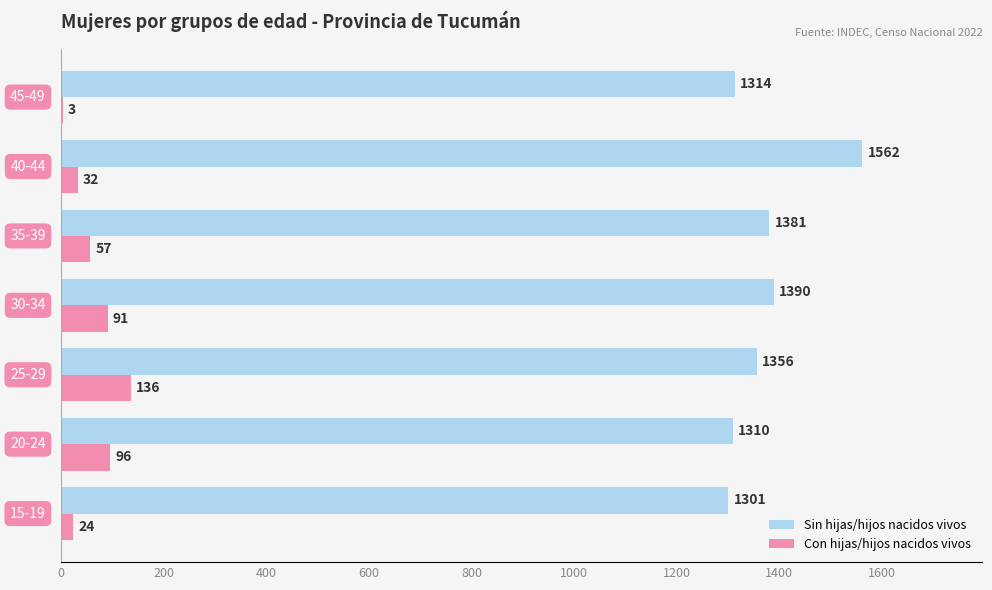

What is the maximum value shown in the chart?

1562